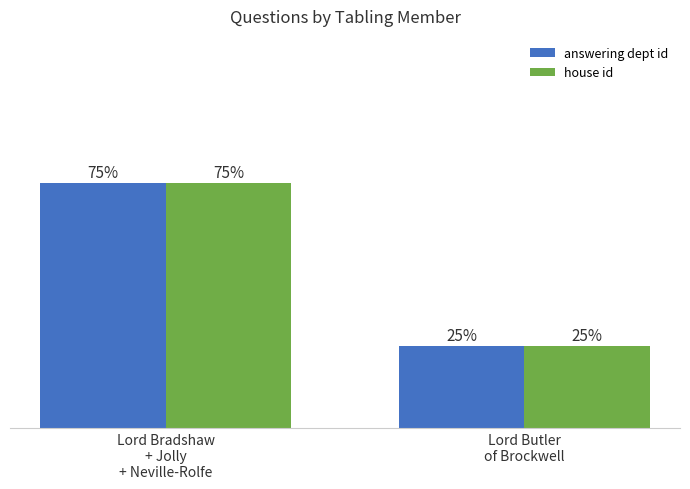

Does the chart contain stacked bars?

No